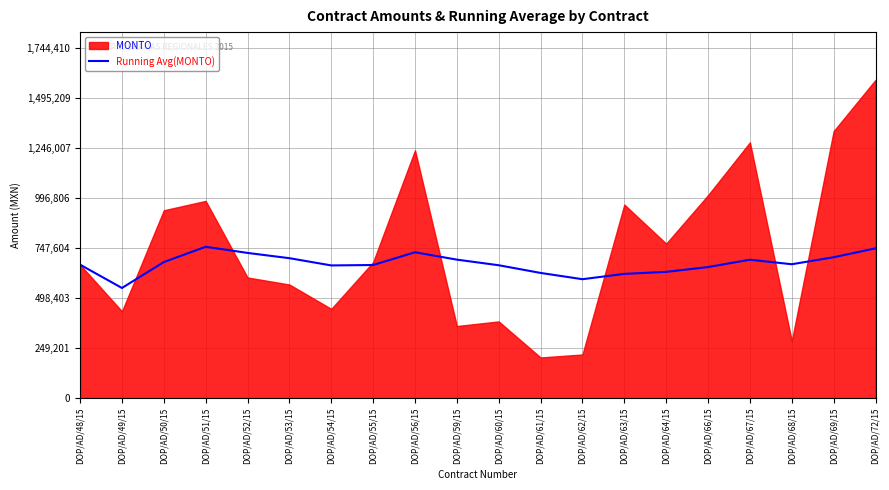

Does the chart display data point markers on the line(s)?

No